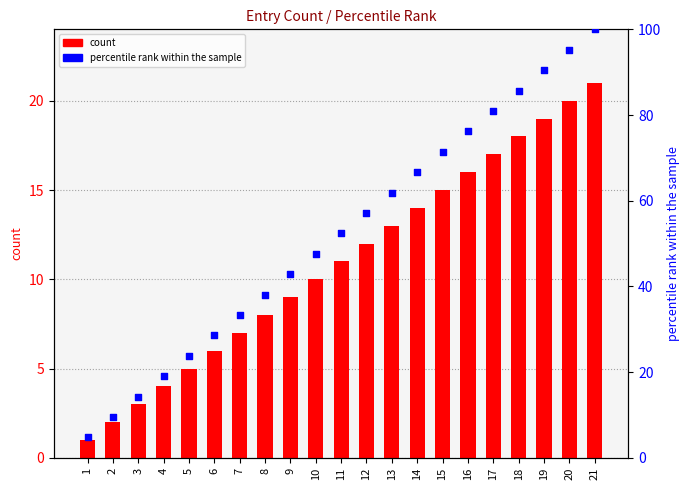

At how many categories does at least one series exceed 55?

10